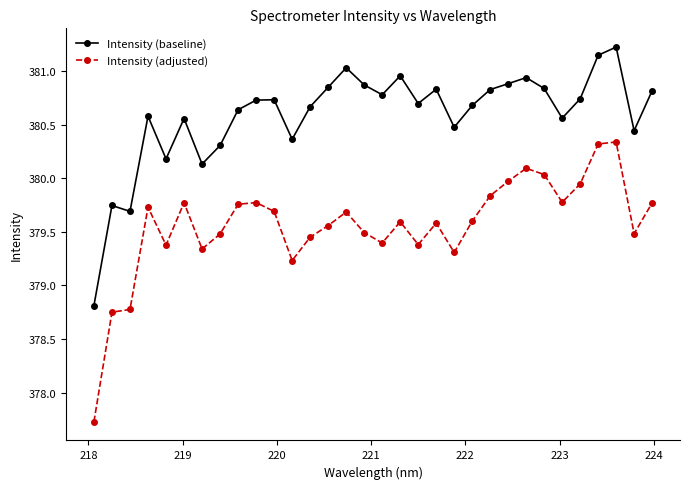

Rank the series by their average value, from highest to lowest.

Intensity (baseline), Intensity (adjusted)